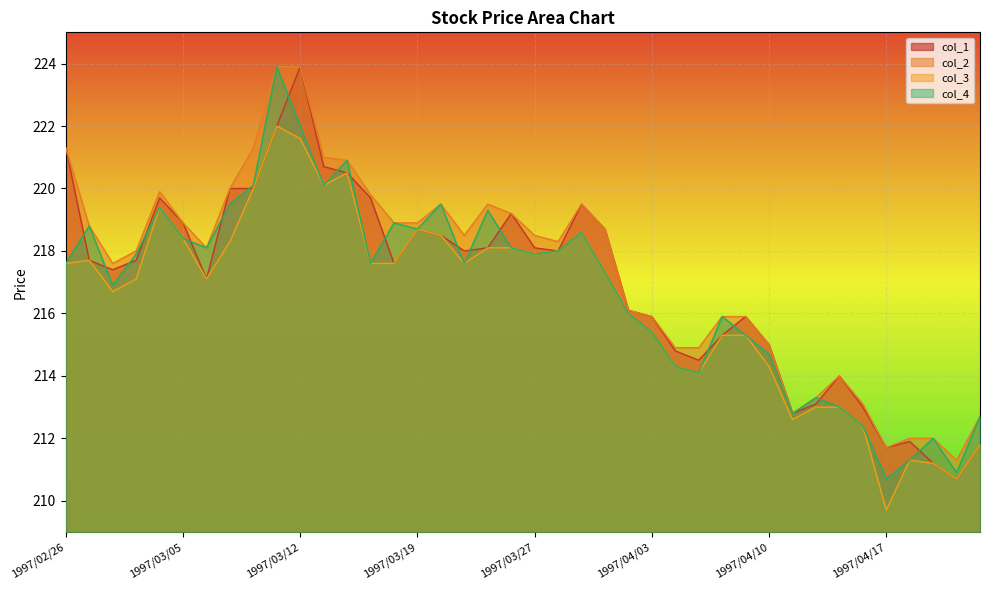

Which series has the largest total across all categories?

col_2